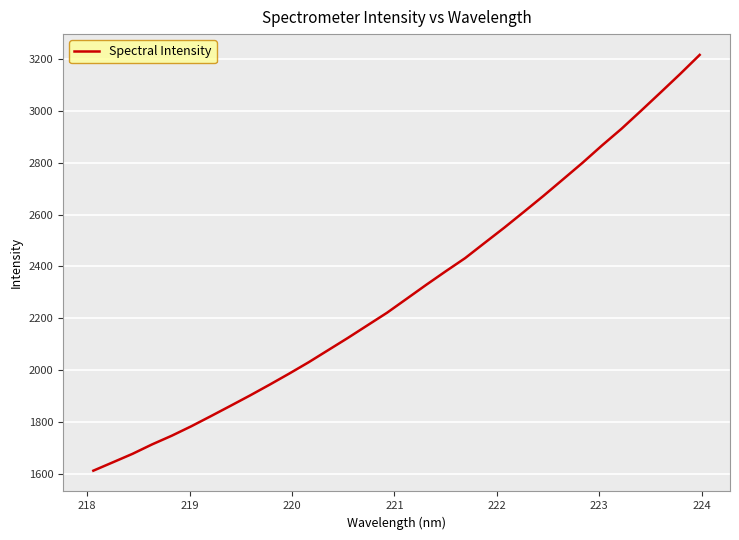

What is the maximum value shown in the chart?

3216.3